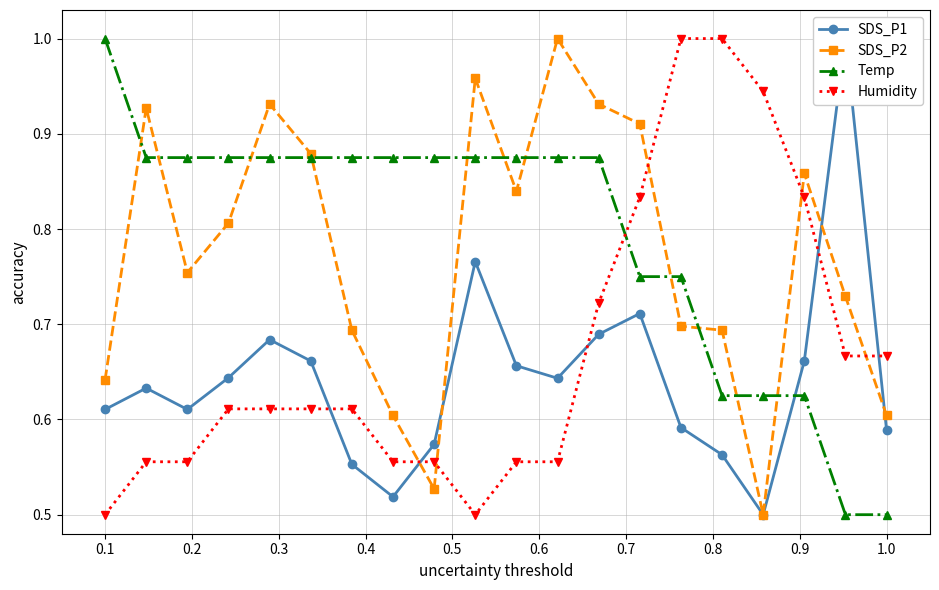

How many distinct data groups are displayed?

4